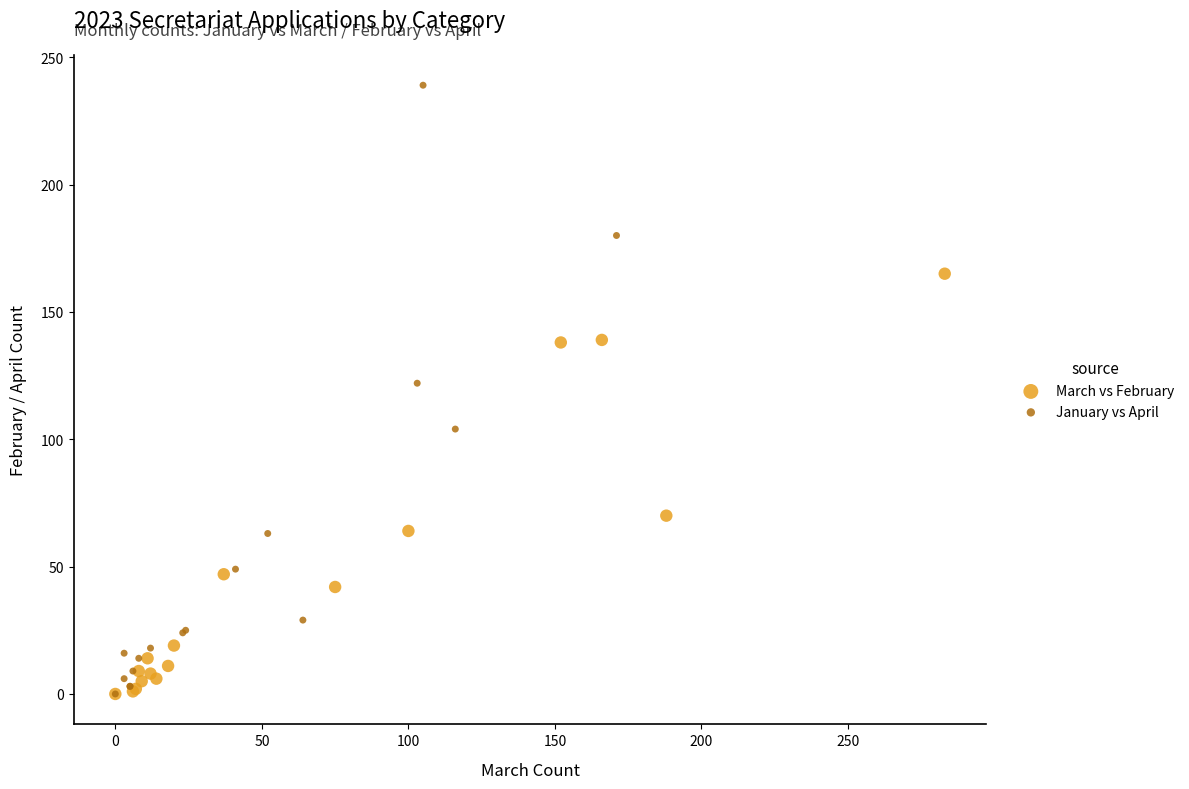

What are all the series names shown in the legend?

March vs February, January vs April